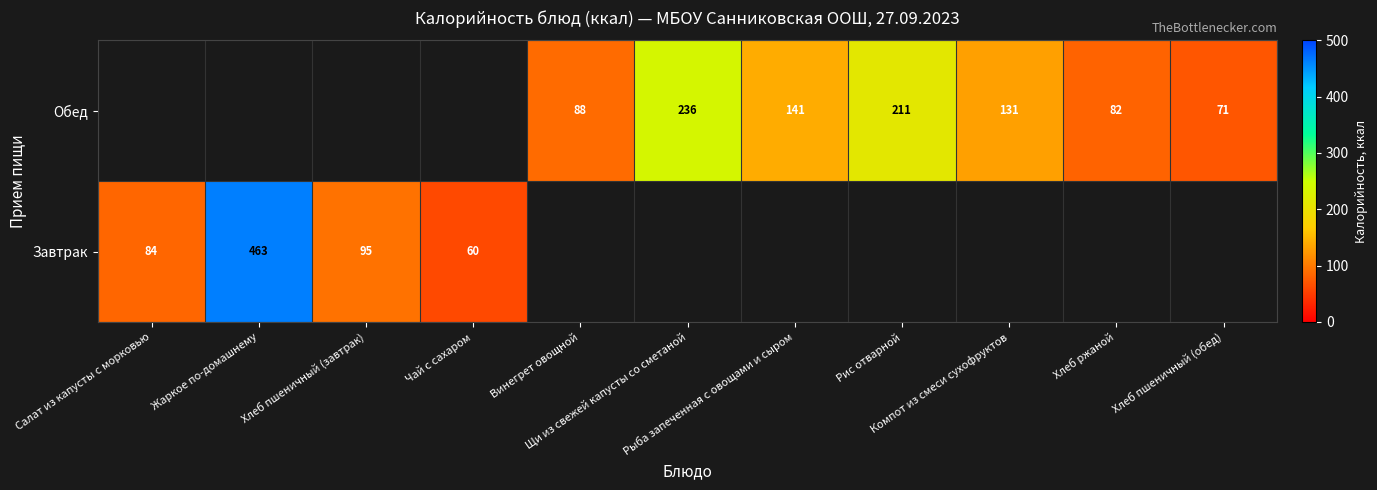

At which category is the sum across all series the highest?

Жаркое по-домашнему